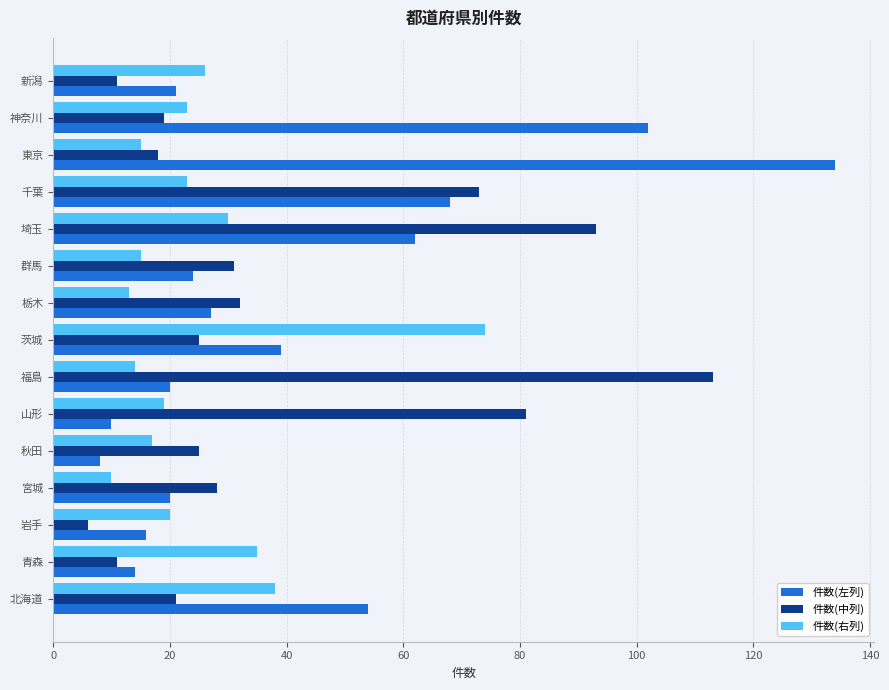

At how many categories does at least one series exceed 45?

8